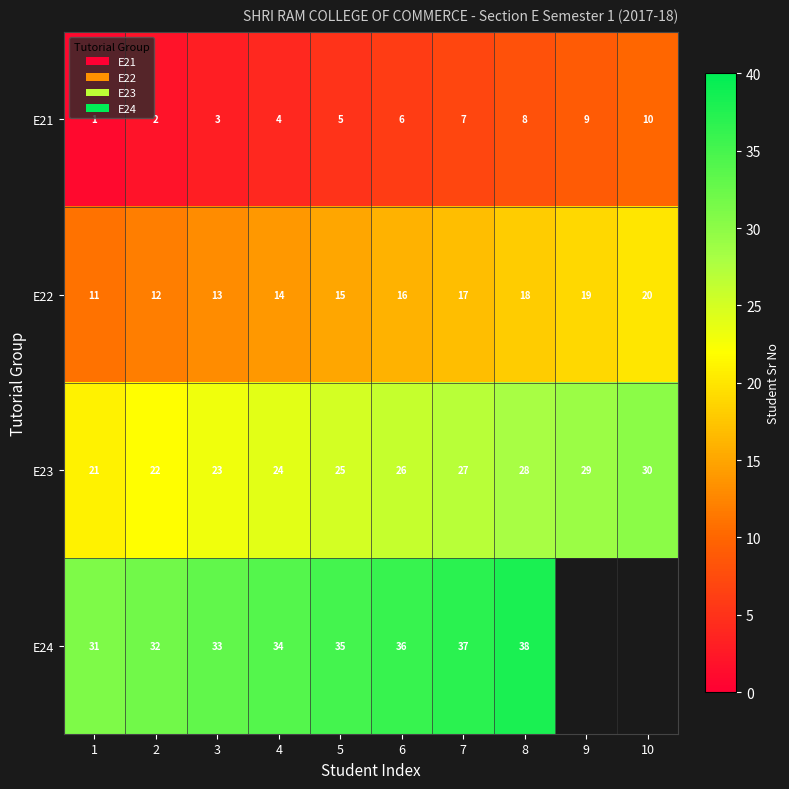

How many data points in E21 are less than 6?

5